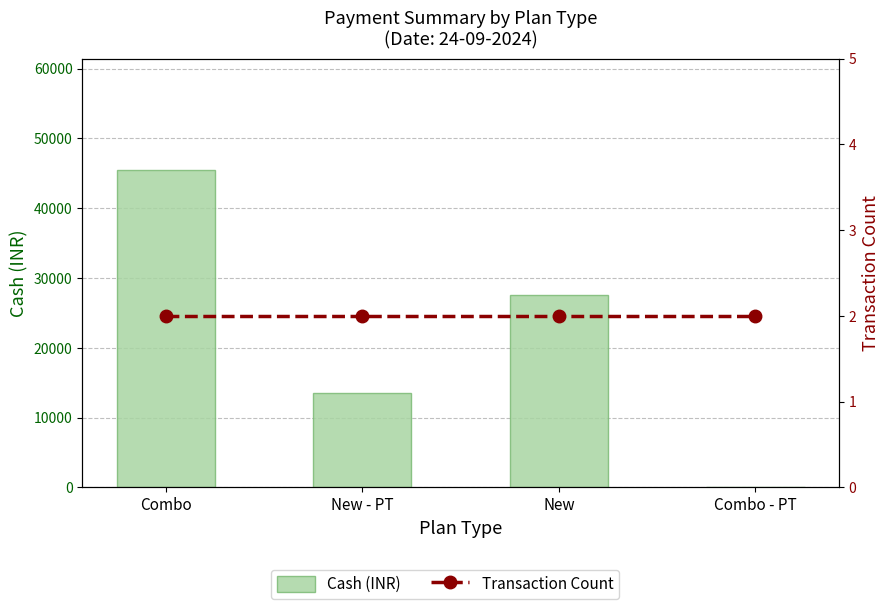

What is the maximum value for Transaction Count?

2